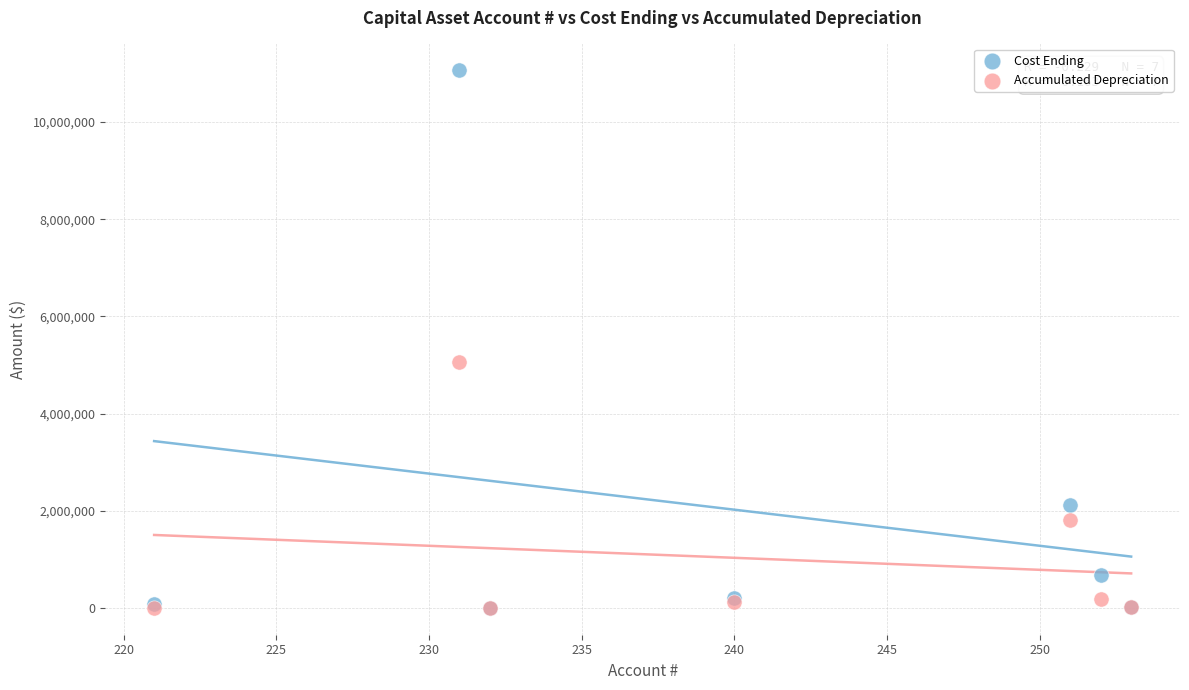

In the Cost Ending series, what Y value is closest to 5534731?

2109086